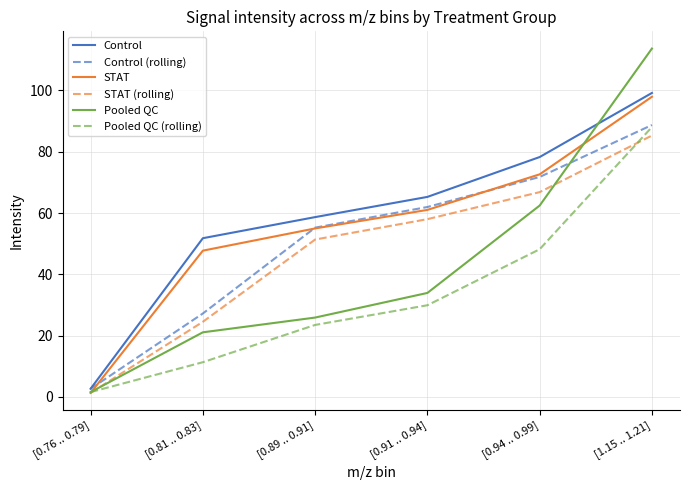

Is the value of Pooled QC (rolling) at [0.94 .. 0.99] greater than the value of STAT (rolling) at [0.94 .. 0.99]?

No